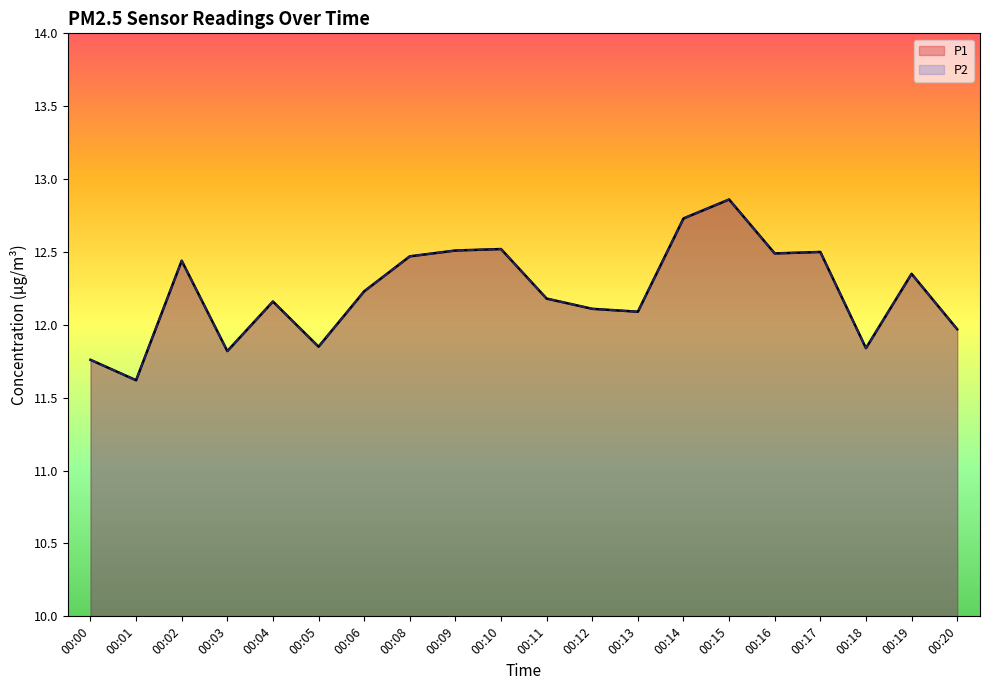

Is the value of P2 at 00:16 greater than the value of P1 at 00:15?

No